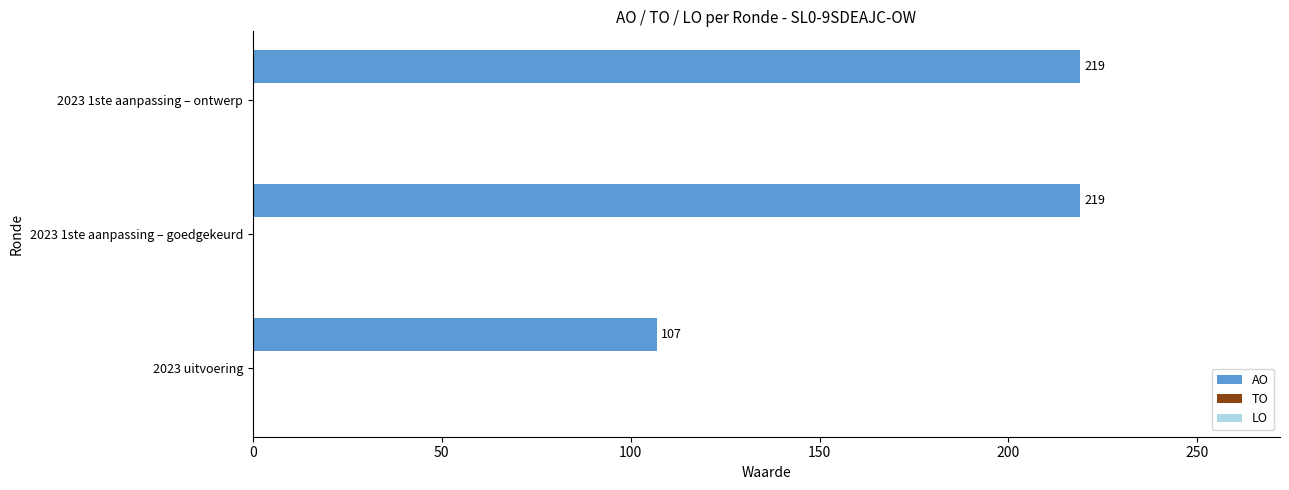

Does the chart contain any negative values?

No